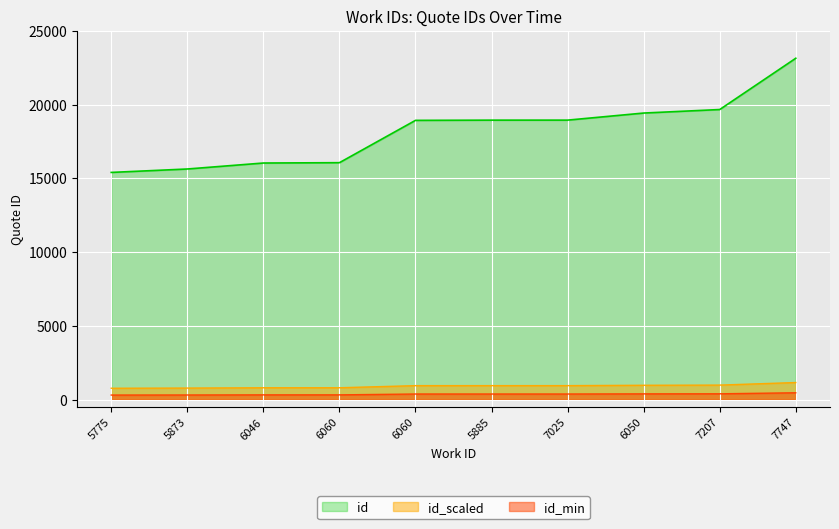

At which category does the chart reach its minimum across all series?

5775